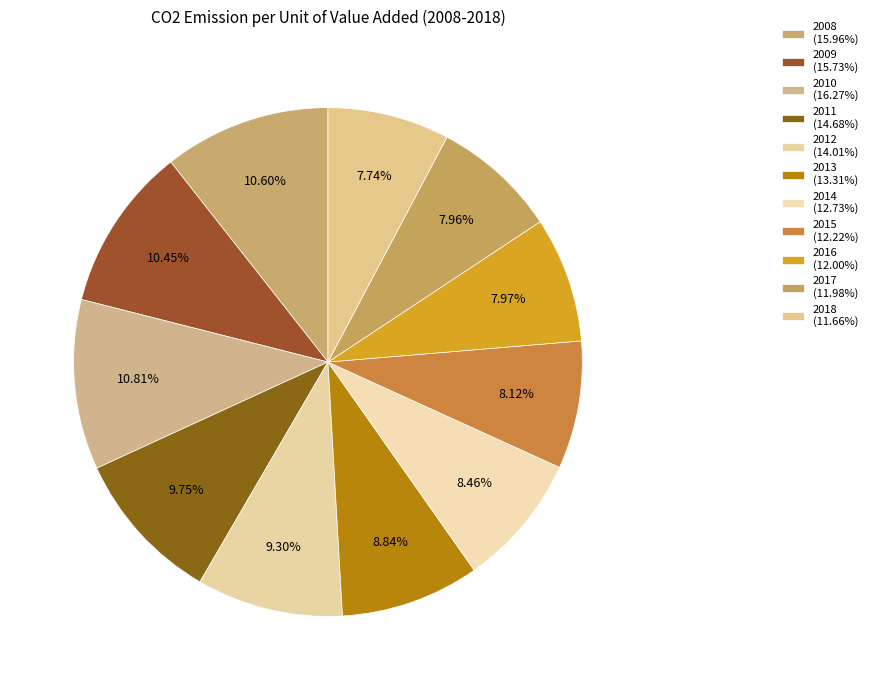

To the nearest percent, what percentage of the pie is 2010?

11%